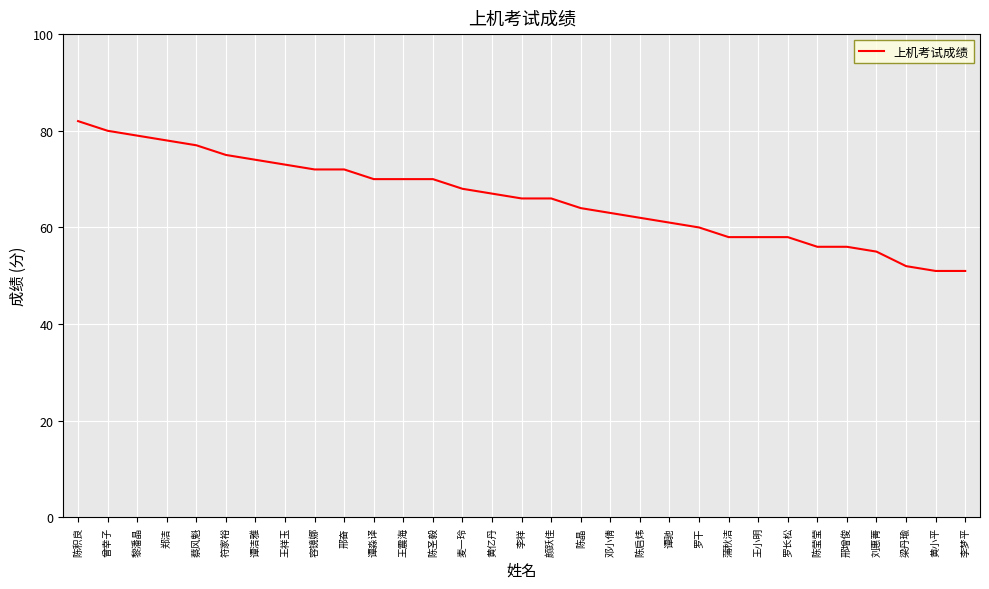

Approximately how many times larger is the value at 陈晶 compared to 蔡风魁?

0.8